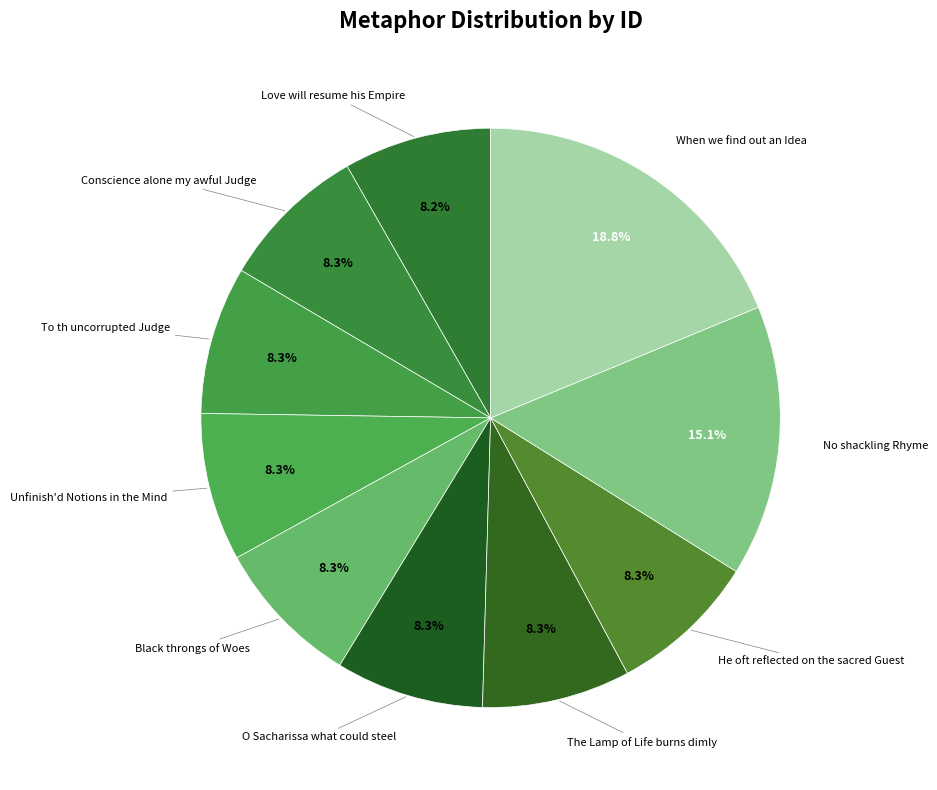

How many slices are in this pie chart?

10